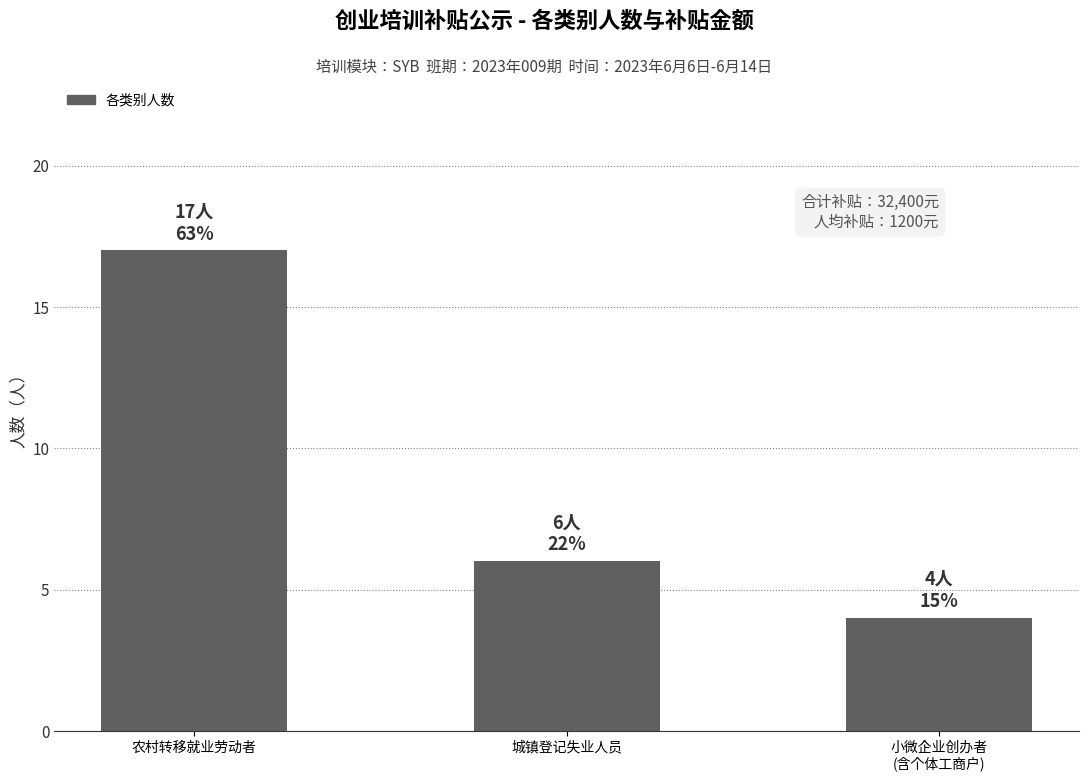

At which label is the value closest to 10?

城镇登记失业人员